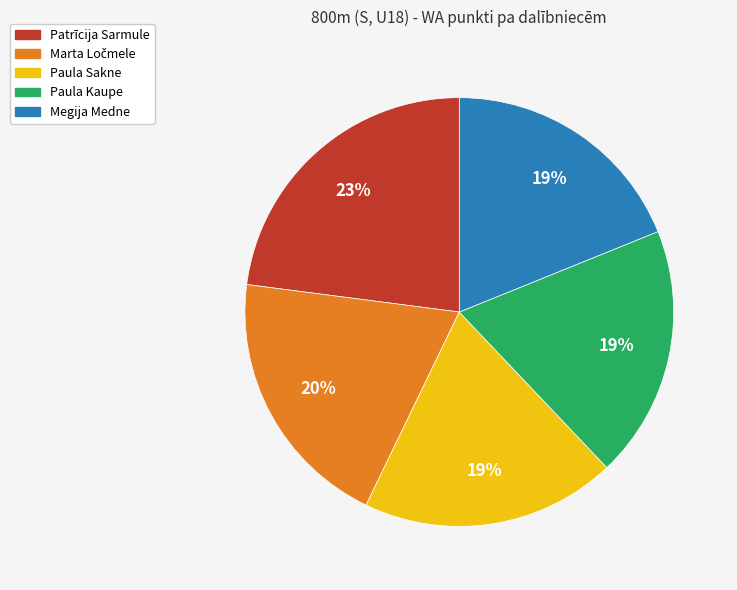

To the nearest percent, what portion does Paula Kaupe represent?

19%